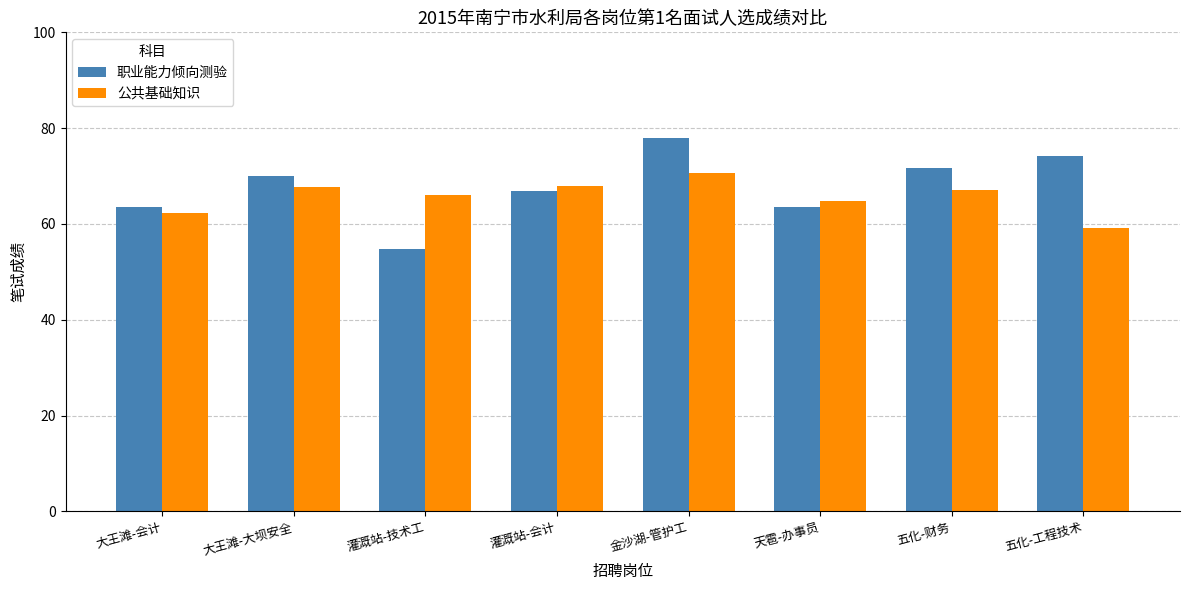

How many data points in 职业能力倾向测验 are less than 70?

4